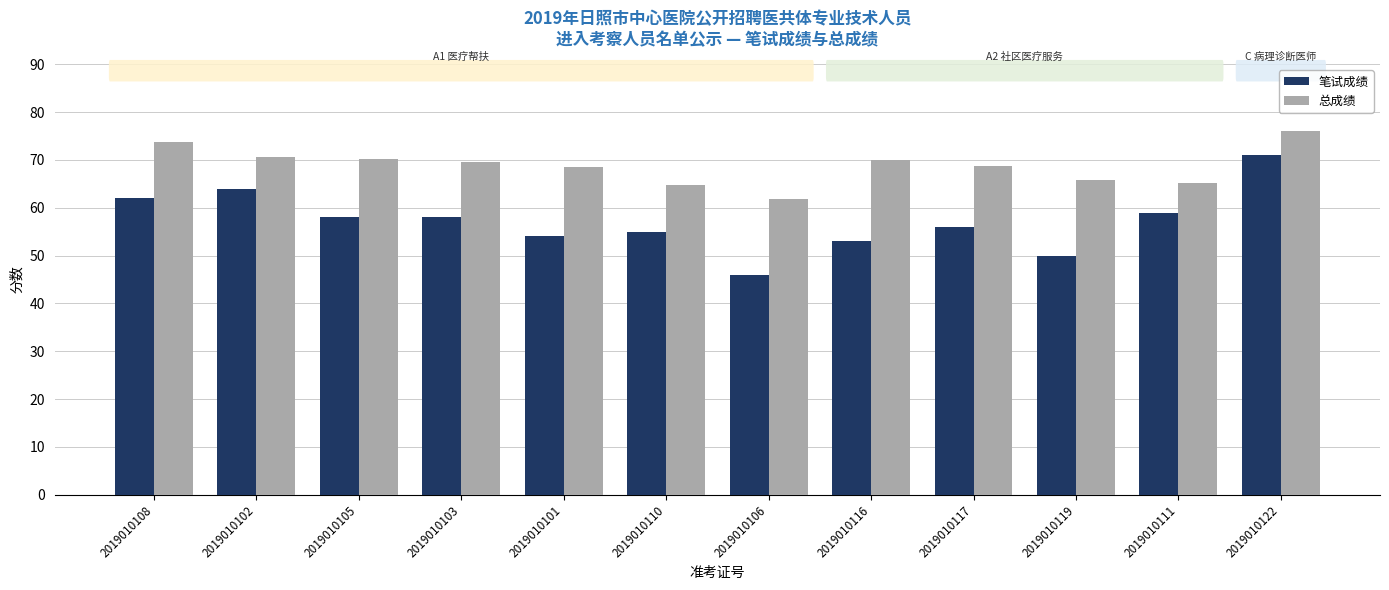

What is the label of the 8th bar from the right?

2019010101